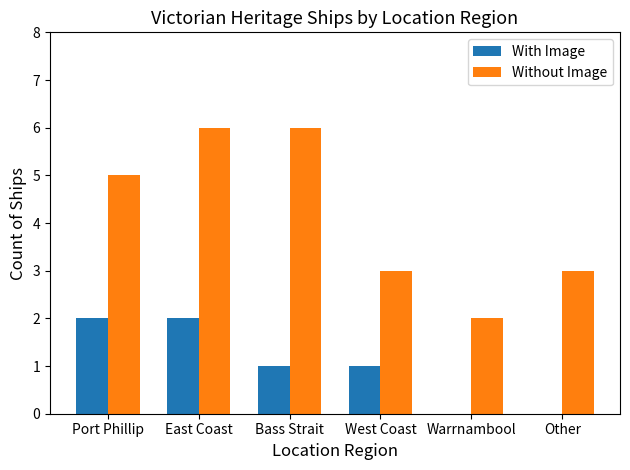

The With Image series shows 1 at Other. True or false?

False